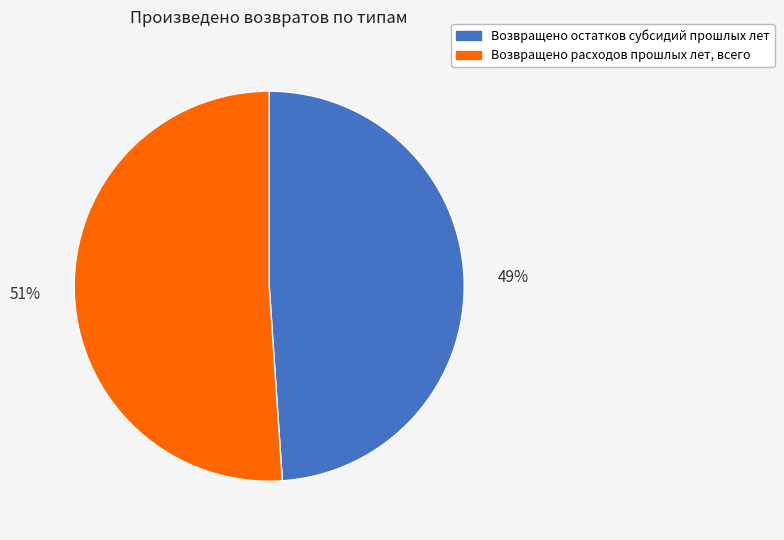

Rank the categories by value from highest to lowest.

Возвращено расходов прошлых лет, всего, Возвращено остатков субсидий прошлых лет